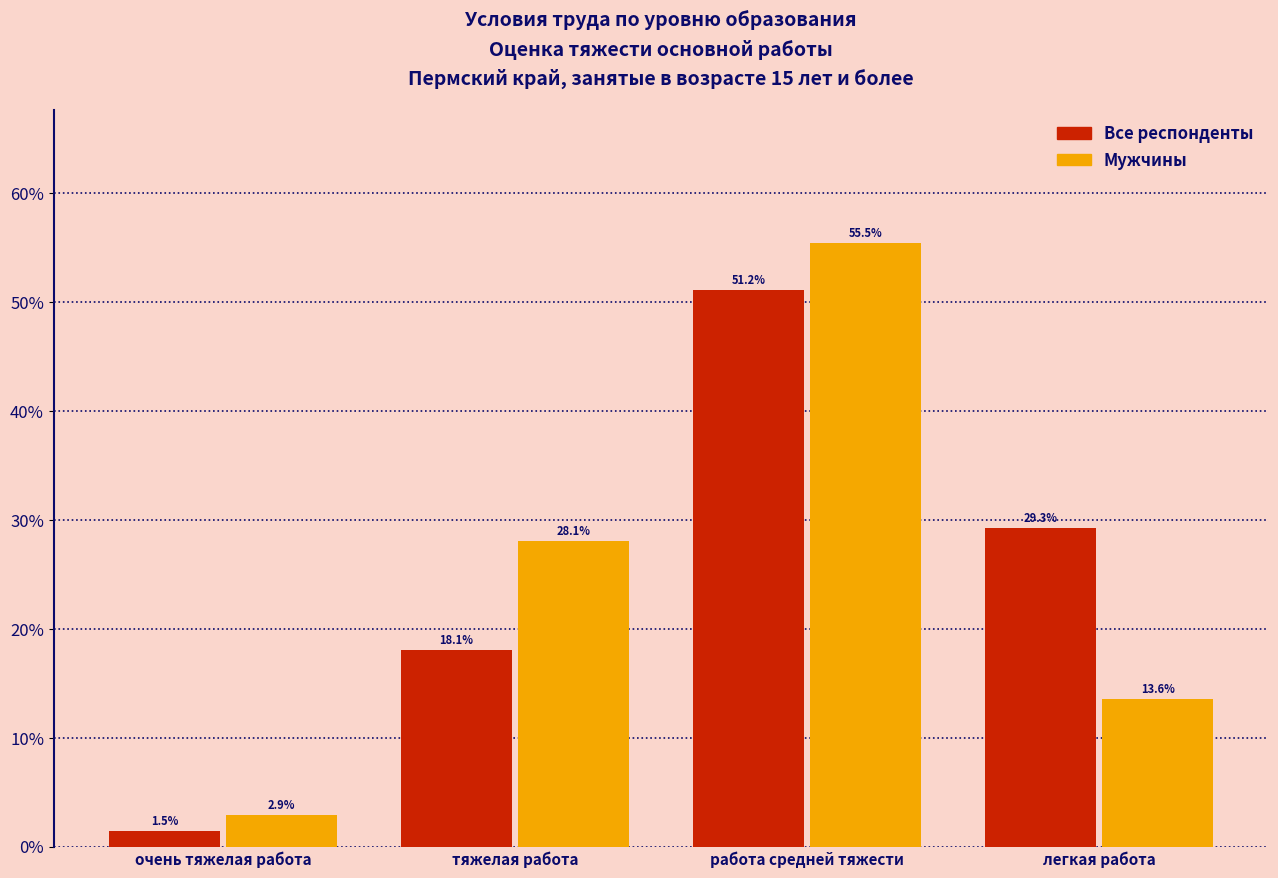

Reading right to left, transcribe all the data shown in this chart.

Все респонденты: легкая работа=29.3	работа средней тяжести=51.2	тяжелая работа=18.1	очень тяжелая работа=1.5
Мужчины: легкая работа=13.6	работа средней тяжести=55.5	тяжелая работа=28.1	очень тяжелая работа=2.9